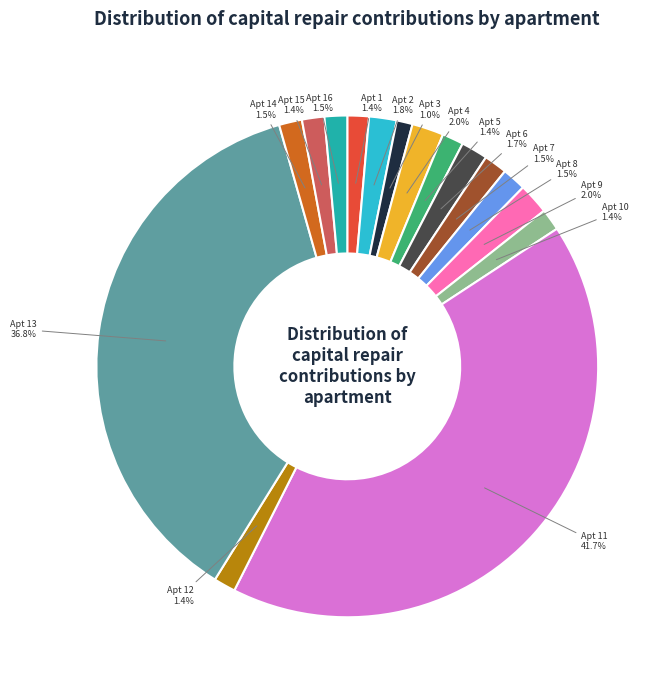

Is there any slice that represents more than half of the pie?

No